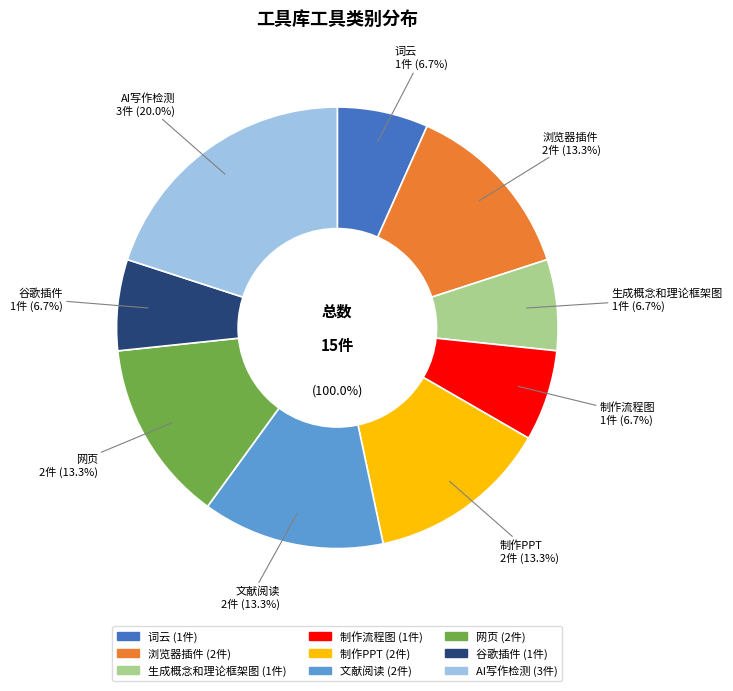

Is the sum of 6 and 10 greater than half?

No